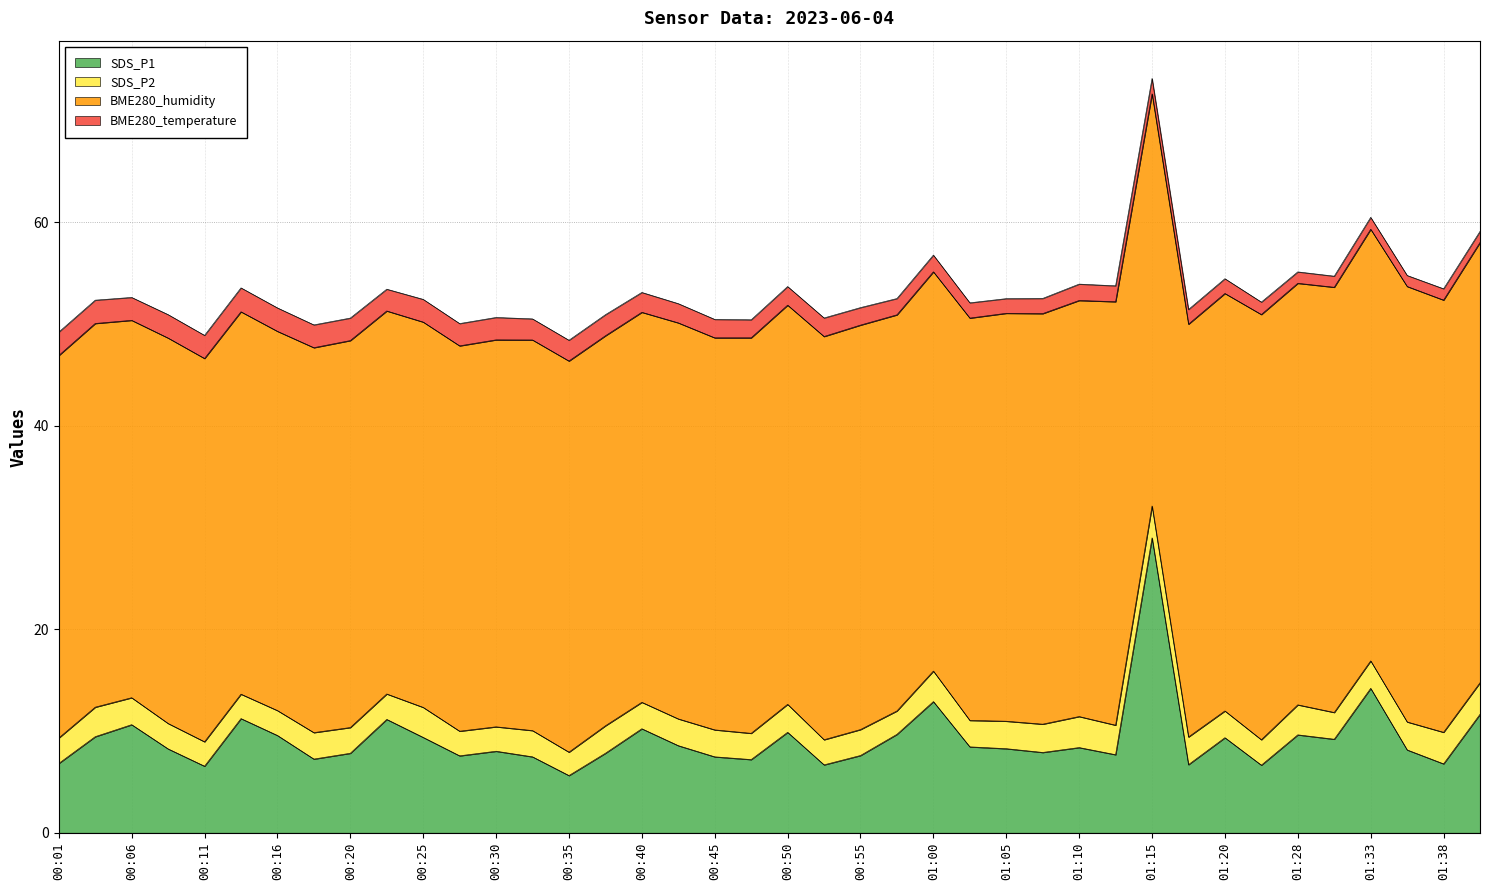

What are all the series names shown in the legend?

SDS_P1, SDS_P2, BME280_humidity, BME280_temperature